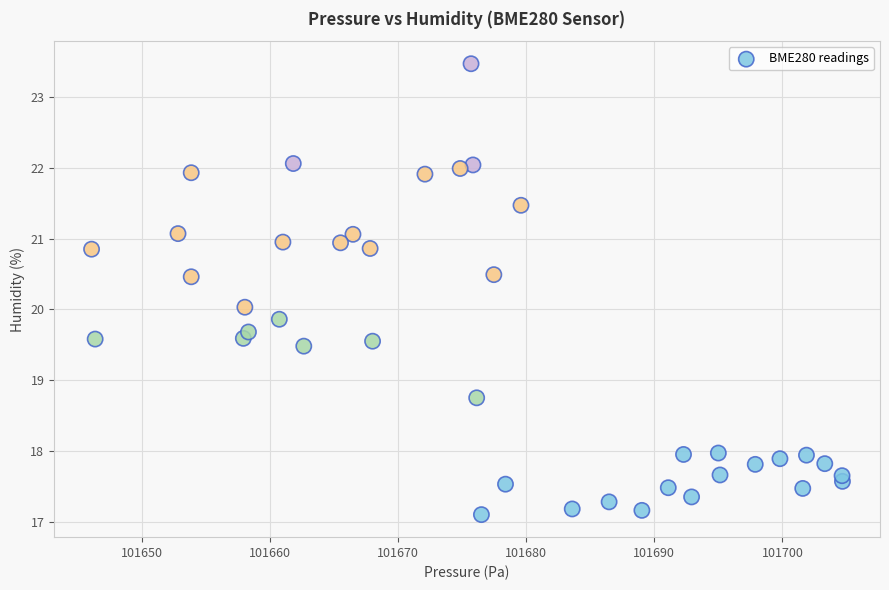

What is the range of X values (max minus min)?

58.6